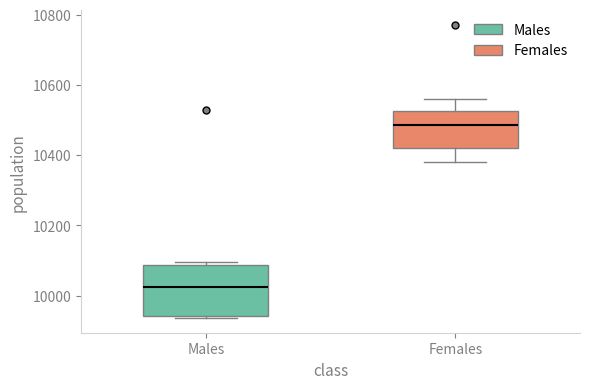

Reading left to right, read every box against the y-axis: the position of its median line, the range the box covers, and the ends of its whiskers. The values are not printed on the chart, so give them approximately, as read against the axis.

Males: median 10020, box 9940 to 10080, whiskers 9940 (just below the box's lower edge) to 10100
Females: median 10480, box 10420 to 10520, whiskers 10380 to 10560